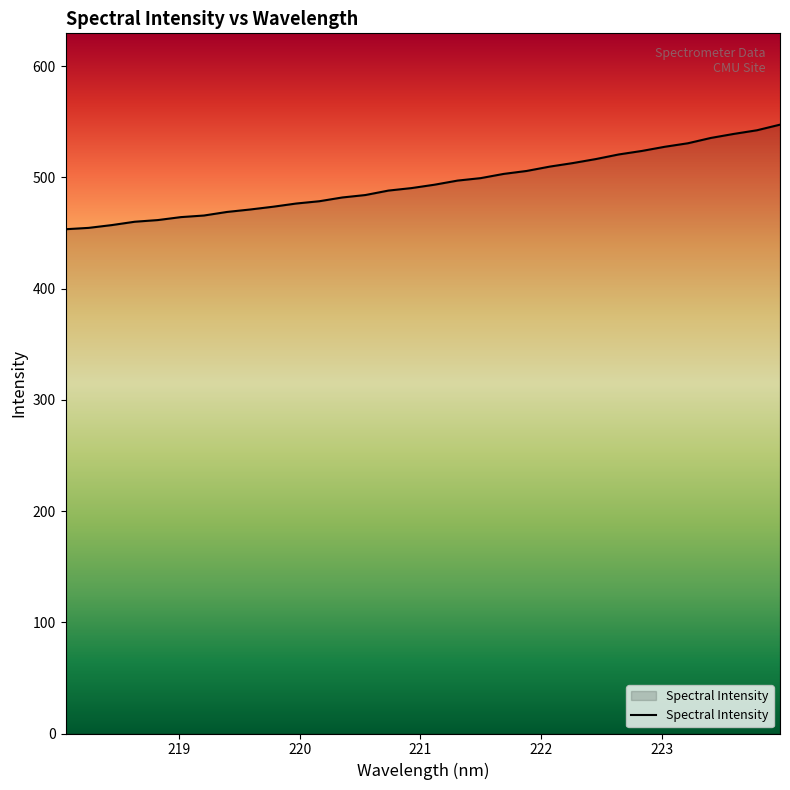

What is the difference between the maximum and minimum values?

94.0